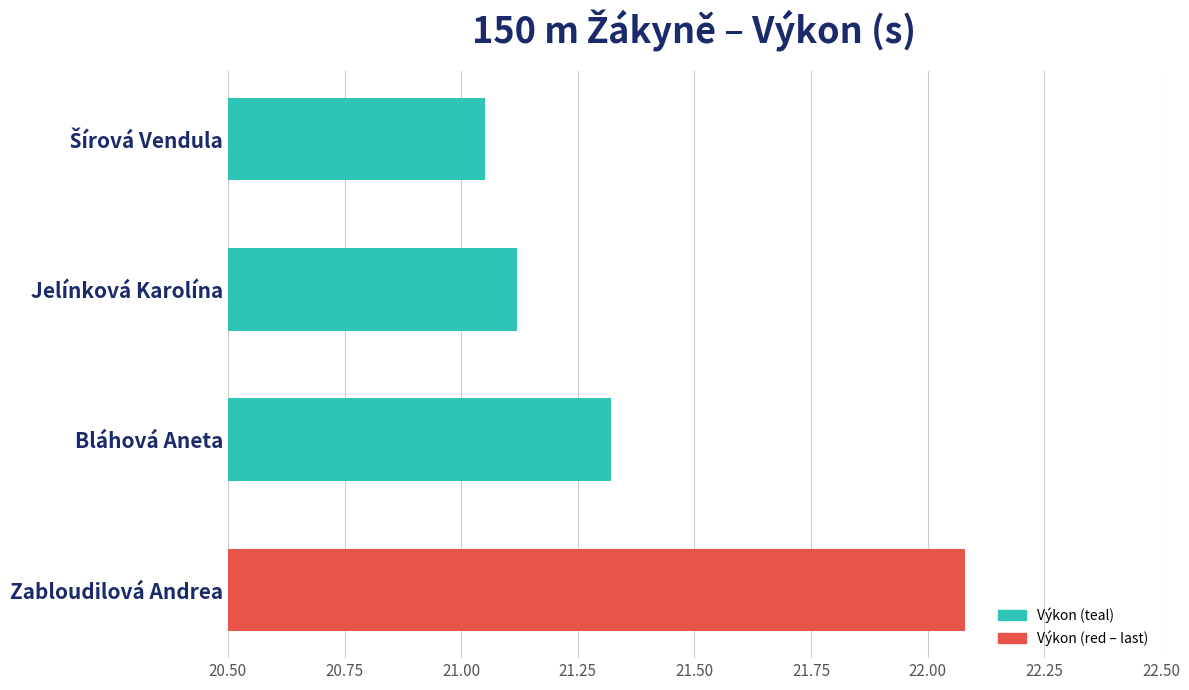

Between Zabloudilová Andrea and Bláhová Aneta, which is larger?

Zabloudilová Andrea